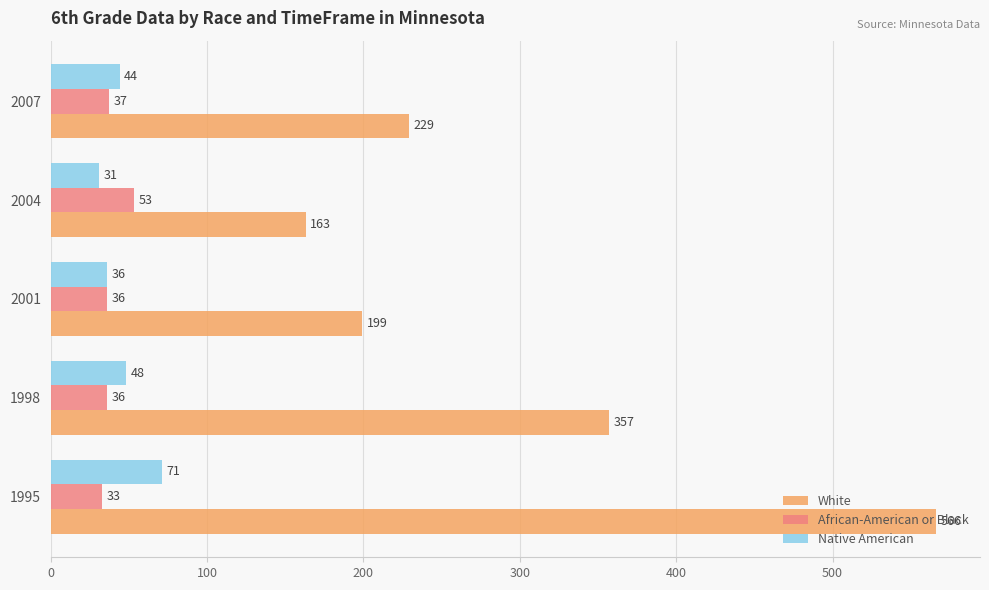

Rank the series by their maximum value, from highest to lowest.

White, Native American, African-American or Black